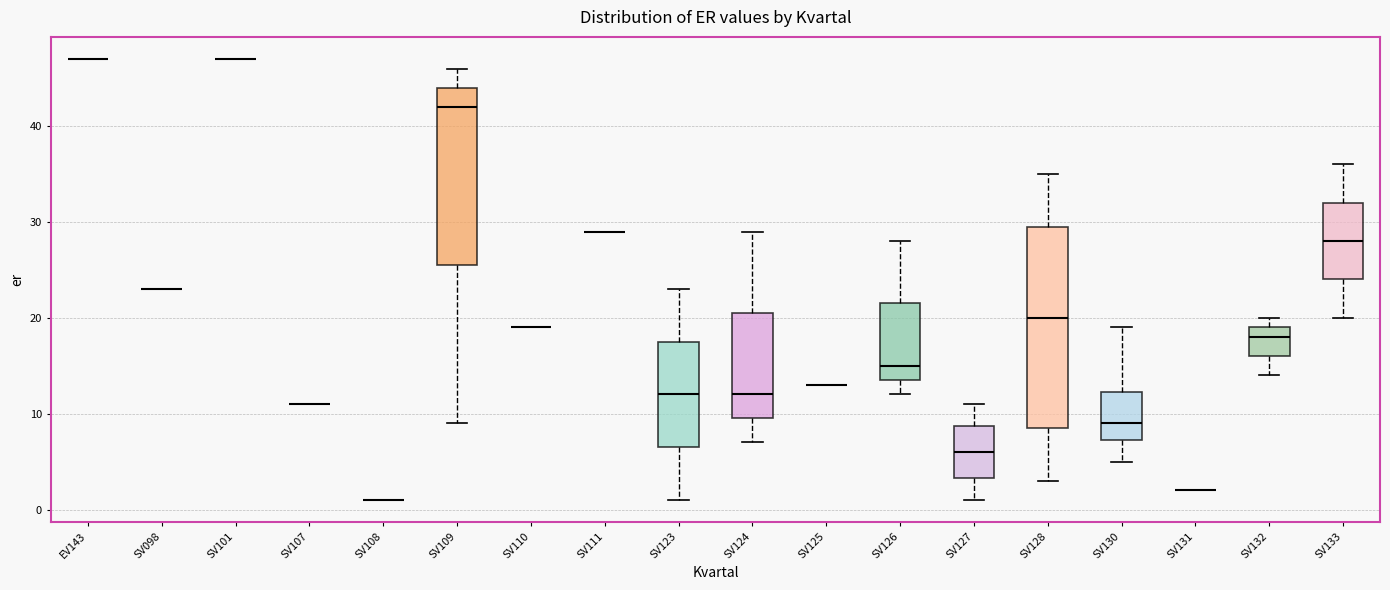

Reading left to right, read every box against the y-axis: the position of its median line, the range the box covers, and the ends of its whiskers. The values are not printed on the chart, so give them approximately, as read against the axis.

EV143: box collapsed to a line at 47, whiskers 47 to 47
SV098: box collapsed to a line at 23, whiskers 23 to 23
SV101: box collapsed to a line at 47, whiskers 47 to 47
SV107: box collapsed to a line at 11, whiskers 11 to 11
SV108: box collapsed to a line at 1, whiskers 1 to 1
SV109: median 42, box 26 to 44, whiskers 9 to 46
SV110: box collapsed to a line at 19, whiskers 19 to 19
SV111: box collapsed to a line at 29, whiskers 29 to 29
SV123: median 12, box 7 to 18, whiskers 1 to 23
SV124: median 12, box 10 to 21, whiskers 7 to 29
SV125: box collapsed to a line at 13, whiskers 13 to 13
SV126: median 15, box 14 to 22, whiskers 12 to 28
SV127: median 6, box 3 to 9, whiskers 1 to 11
SV128: median 20, box 9 to 30, whiskers 3 to 35
SV130: median 9, box 7 to 12, whiskers 5 to 19
SV131: box collapsed to a line at 2, whiskers 2 to 2
SV132: median 18, box 16 to 19, whiskers 14 to 20
SV133: median 28, box 24 to 32, whiskers 20 to 36